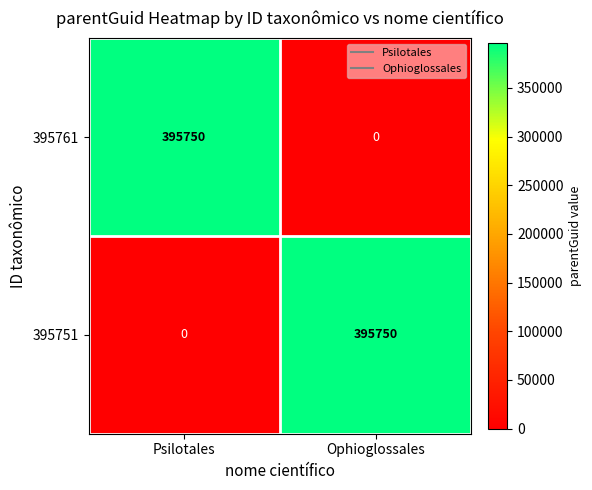

What is the difference between the maximum and minimum values in the 395761 series?

395750